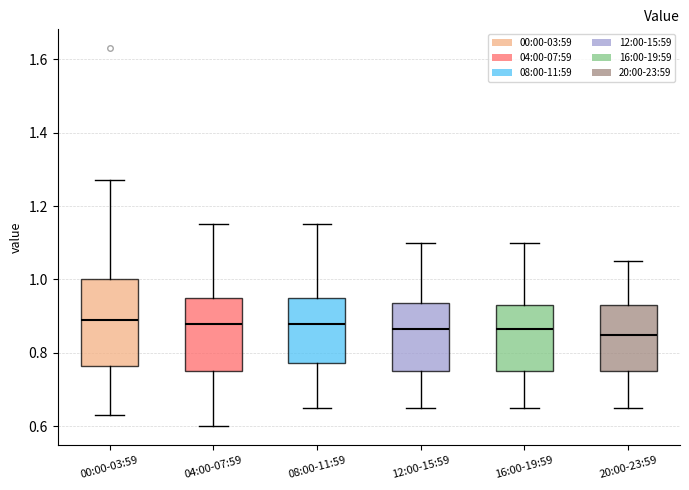

Reading left to right, transcribe this box plot: for each box, give where its median line is, the range the box spans, and where its two whiskers end, as read against the y-axis. The values are not printed on the chart, so give them approximately, as read against the axis.

00:00-03:59: median 0.90, box 0.76 to 1.00, whiskers 0.64 to 1.28
04:00-07:59: median 0.88, box 0.76 to 0.96, whiskers 0.60 to 1.16
08:00-11:59: median 0.88, box 0.78 to 0.96, whiskers 0.66 to 1.16
12:00-15:59: median 0.86, box 0.76 to 0.94, whiskers 0.66 to 1.10
16:00-19:59: median 0.86, box 0.76 to 0.94, whiskers 0.66 to 1.10
20:00-23:59: median 0.86, box 0.76 to 0.94, whiskers 0.66 to 1.06